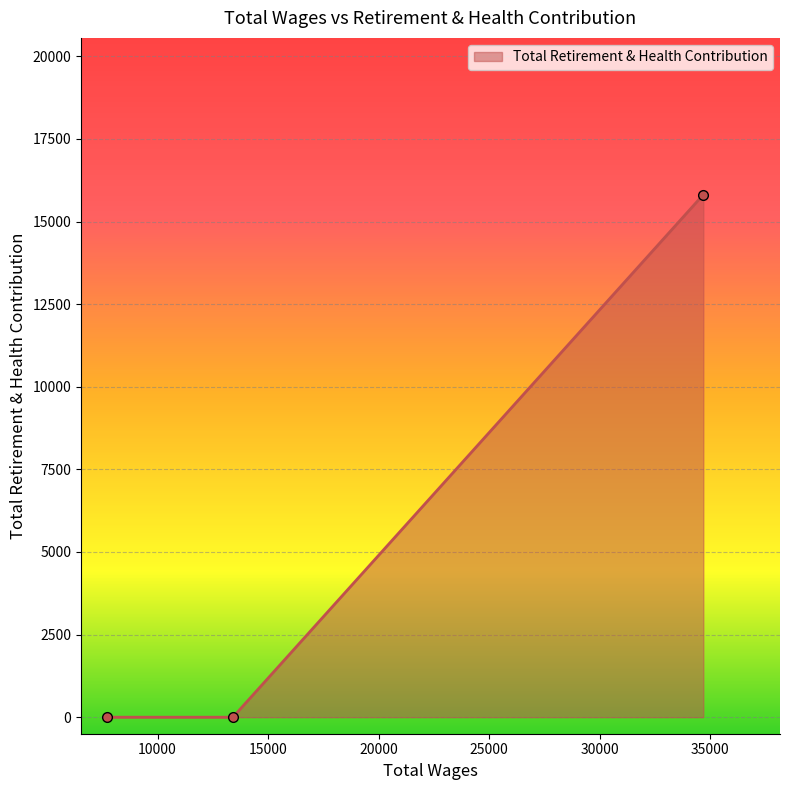

What is the average value?

5271